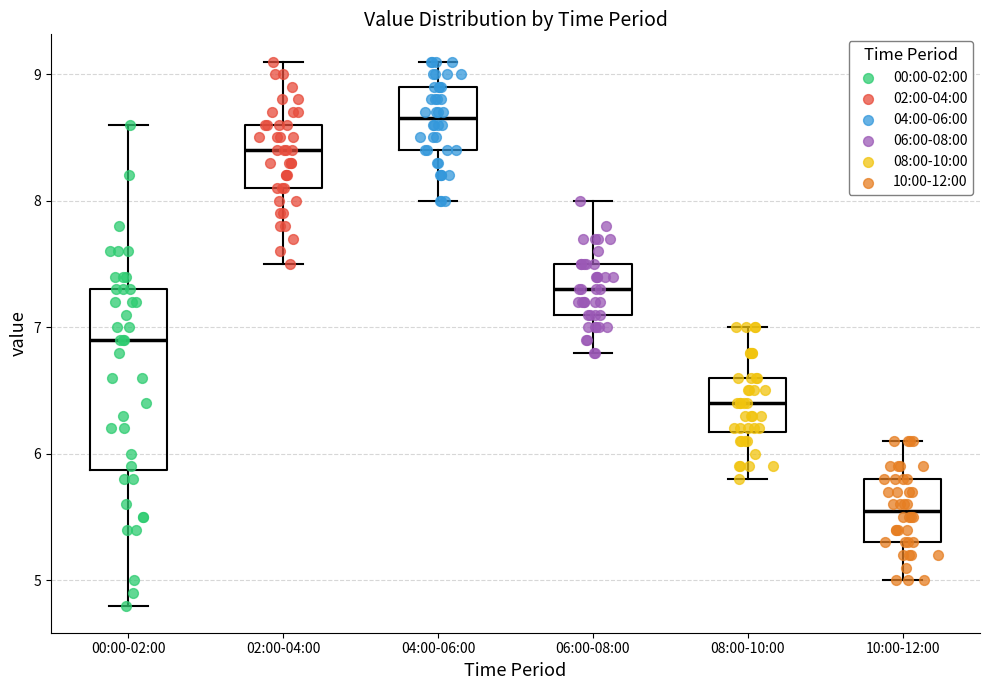

Comparing the boxes themselves (not the whiskers), which one is the tallest?

00:00-02:00